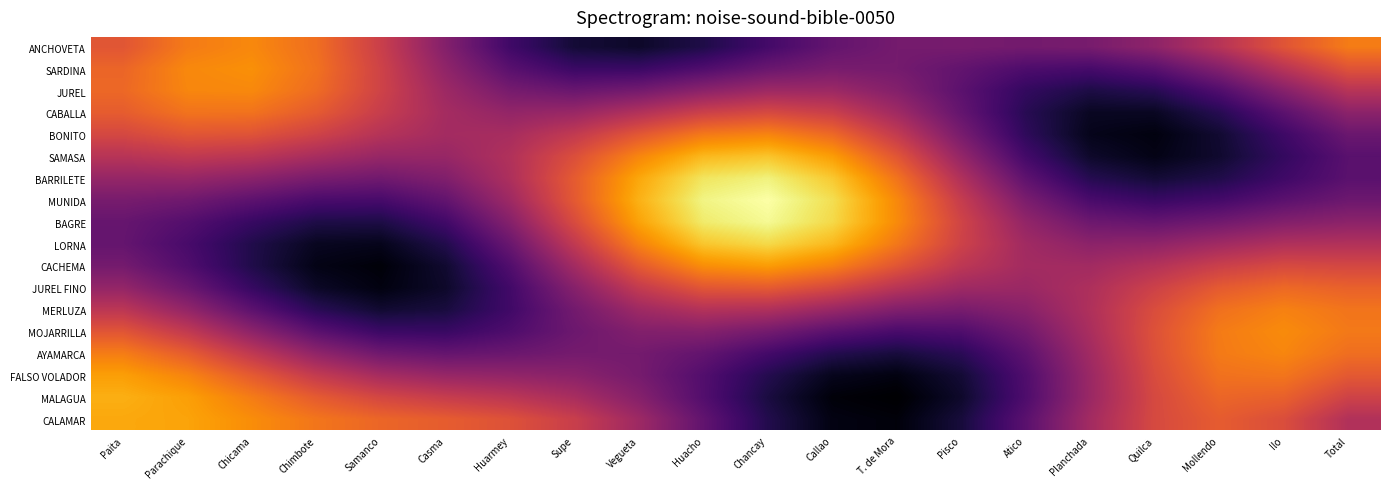

Reading left to right, extract all data points from this chart.

ANCHOVETA: Paita=0.6	Parachique=0.7	Chicama=0.7	Chimbote=0.7	Samanco=0.5	Casma=0.4	Huarmey=0.2	Supe=0.1	Vegueta=0.1	Huacho=0.1	Chancay=0.2	Callao=0.3	T. de Mora=0.3	Pisco=0.3	Atico=0.3	Planchada=0.3	Quilca=0.4	Mollendo=0.5	Ilo=0.6	Total=0.7
SARDINA: Paita=0.7	Parachique=0.7	Chicama=0.8	Chimbote=0.7	Samanco=0.6	Casma=0.4	Huarmey=0.3	Supe=0.2	Vegueta=0.2	Huacho=0.2	Chancay=0.3	Callao=0.3	T. de Mora=0.3	Pisco=0.3	Atico=0.2	Planchada=0.2	Quilca=0.3	Mollendo=0.4	Ilo=0.5	Total=0.6
JUREL: Paita=0.7	Parachique=0.7	Chicama=0.7	Chimbote=0.7	Samanco=0.6	Casma=0.4	Huarmey=0.3	Supe=0.3	Vegueta=0.3	Huacho=0.4	Chancay=0.4	Callao=0.4	T. de Mora=0.4	Pisco=0.3	Atico=0.2	Planchada=0.1	Quilca=0.1	Mollendo=0.2	Ilo=0.4	Total=0.5
CABALLA: Paita=0.6	Parachique=0.7	Chicama=0.7	Chimbote=0.6	Samanco=0.5	Casma=0.4	Huarmey=0.4	Supe=0.4	Vegueta=0.5	Huacho=0.5	Chancay=0.6	Callao=0.5	T. de Mora=0.4	Pisco=0.3	Atico=0.1	Planchada=0.1	Quilca=0.1	Mollendo=0.1	Ilo=0.3	Total=0.4
BONITO: Paita=0.6	Parachique=0.6	Chicama=0.6	Chimbote=0.6	Samanco=0.5	Casma=0.4	Huarmey=0.5	Supe=0.5	Vegueta=0.6	Huacho=0.7	Chancay=0.7	Callao=0.7	T. de Mora=0.5	Pisco=0.3	Atico=0.2	Planchada=0.0	Quilca=0.0	Mollendo=0.1	Ilo=0.2	Total=0.3
SAMASA: Paita=0.5	Parachique=0.5	Chicama=0.5	Chimbote=0.5	Samanco=0.4	Casma=0.4	Huarmey=0.5	Supe=0.6	Vegueta=0.7	Huacho=0.8	Chancay=0.9	Callao=0.8	T. de Mora=0.6	Pisco=0.4	Atico=0.2	Planchada=0.1	Quilca=0.0	Mollendo=0.1	Ilo=0.2	Total=0.3
BARRILETE: Paita=0.4	Parachique=0.4	Chicama=0.4	Chimbote=0.3	Samanco=0.3	Casma=0.4	Huarmey=0.5	Supe=0.6	Vegueta=0.8	Huacho=0.9	Chancay=1.0	Callao=0.9	T. de Mora=0.7	Pisco=0.5	Atico=0.3	Planchada=0.1	Quilca=0.1	Mollendo=0.1	Ilo=0.2	Total=0.3
MUNIDA: Paita=0.3	Parachique=0.3	Chicama=0.3	Chimbote=0.2	Samanco=0.2	Casma=0.3	Huarmey=0.4	Supe=0.6	Vegueta=0.8	Huacho=1.0	Chancay=1.0	Callao=0.9	T. de Mora=0.7	Pisco=0.5	Atico=0.3	Planchada=0.2	Quilca=0.2	Mollendo=0.2	Ilo=0.3	Total=0.3
BAGRE: Paita=0.3	Parachique=0.2	Chicama=0.2	Chimbote=0.1	Samanco=0.1	Casma=0.2	Huarmey=0.4	Supe=0.6	Vegueta=0.8	Huacho=0.9	Chancay=1.0	Callao=0.9	T. de Mora=0.7	Pisco=0.6	Atico=0.4	Planchada=0.3	Quilca=0.3	Mollendo=0.3	Ilo=0.4	Total=0.4
LORNA: Paita=0.3	Parachique=0.2	Chicama=0.1	Chimbote=0.1	Samanco=0.0	Casma=0.1	Huarmey=0.3	Supe=0.5	Vegueta=0.7	Huacho=0.9	Chancay=0.9	Callao=0.8	T. de Mora=0.7	Pisco=0.5	Atico=0.4	Planchada=0.4	Quilca=0.4	Mollendo=0.4	Ilo=0.5	Total=0.5
CACHEMA: Paita=0.3	Parachique=0.2	Chicama=0.1	Chimbote=0.0	Samanco=0.0	Casma=0.1	Huarmey=0.2	Supe=0.4	Vegueta=0.6	Huacho=0.8	Chancay=0.8	Callao=0.7	T. de Mora=0.6	Pisco=0.5	Atico=0.4	Planchada=0.4	Quilca=0.5	Mollendo=0.5	Ilo=0.6	Total=0.6
JUREL FINO: Paita=0.4	Parachique=0.3	Chicama=0.2	Chimbote=0.1	Samanco=0.0	Casma=0.1	Huarmey=0.2	Supe=0.4	Vegueta=0.5	Huacho=0.6	Chancay=0.6	Callao=0.6	T. de Mora=0.5	Pisco=0.4	Atico=0.4	Planchada=0.5	Quilca=0.5	Mollendo=0.6	Ilo=0.7	Total=0.6
MERLUZA: Paita=0.5	Parachique=0.4	Chicama=0.3	Chimbote=0.1	Samanco=0.1	Casma=0.1	Huarmey=0.2	Supe=0.3	Vegueta=0.4	Huacho=0.5	Chancay=0.5	Callao=0.4	T. de Mora=0.4	Pisco=0.3	Atico=0.4	Planchada=0.5	Quilca=0.6	Mollendo=0.7	Ilo=0.7	Total=0.7
MOJARRILLA: Paita=0.6	Parachique=0.5	Chicama=0.4	Chimbote=0.3	Samanco=0.2	Casma=0.2	Huarmey=0.2	Supe=0.3	Vegueta=0.4	Huacho=0.4	Chancay=0.3	Callao=0.3	T. de Mora=0.2	Pisco=0.2	Atico=0.3	Planchada=0.5	Quilca=0.6	Mollendo=0.7	Ilo=0.7	Total=0.7
AYAMARCA: Paita=0.7	Parachique=0.6	Chicama=0.5	Chimbote=0.4	Samanco=0.3	Casma=0.3	Huarmey=0.3	Supe=0.3	Vegueta=0.3	Huacho=0.3	Chancay=0.2	Callao=0.1	T. de Mora=0.1	Pisco=0.1	Atico=0.3	Planchada=0.4	Quilca=0.6	Mollendo=0.7	Ilo=0.7	Total=0.7
FALSO VOLADOR: Paita=0.8	Parachique=0.7	Chicama=0.6	Chimbote=0.5	Samanco=0.4	Casma=0.4	Huarmey=0.4	Supe=0.4	Vegueta=0.3	Huacho=0.2	Chancay=0.1	Callao=0.1	T. de Mora=0.0	Pisco=0.1	Atico=0.2	Planchada=0.4	Quilca=0.6	Mollendo=0.7	Ilo=0.7	Total=0.6
MALAGUA: Paita=0.8	Parachique=0.8	Chicama=0.7	Chimbote=0.6	Samanco=0.6	Casma=0.5	Huarmey=0.5	Supe=0.5	Vegueta=0.4	Huacho=0.2	Chancay=0.1	Callao=0.0	T. de Mora=0.0	Pisco=0.1	Atico=0.2	Planchada=0.4	Quilca=0.6	Mollendo=0.7	Ilo=0.6	Total=0.6
CALAMAR: Paita=0.8	Parachique=0.8	Chicama=0.7	Chimbote=0.7	Samanco=0.7	Casma=0.6	Huarmey=0.6	Supe=0.5	Vegueta=0.4	Huacho=0.3	Chancay=0.1	Callao=0.0	T. de Mora=0.0	Pisco=0.1	Atico=0.3	Planchada=0.4	Quilca=0.6	Mollendo=0.6	Ilo=0.6	Total=0.5